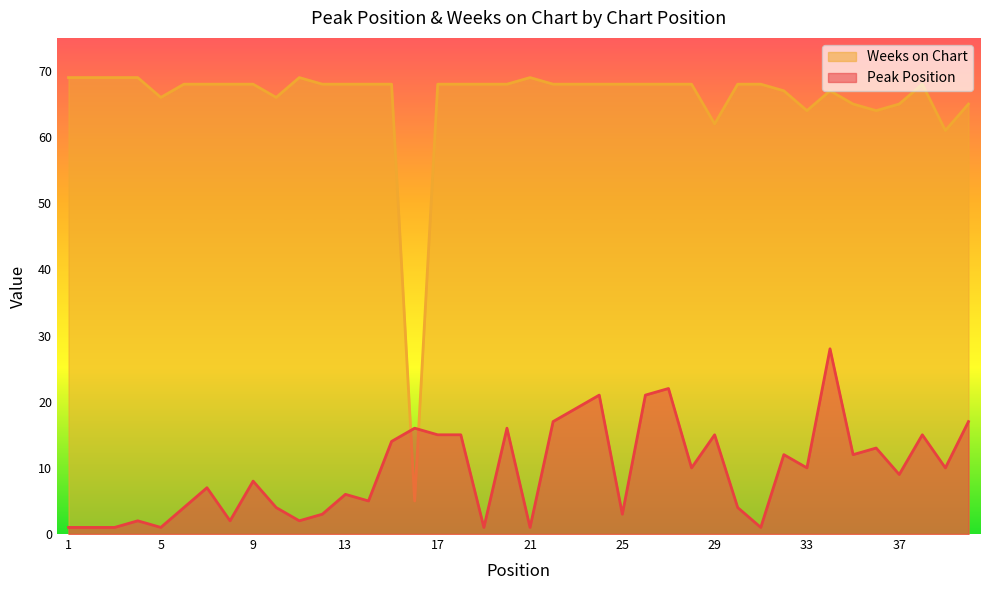

At which category is the sum across all series the highest?

34